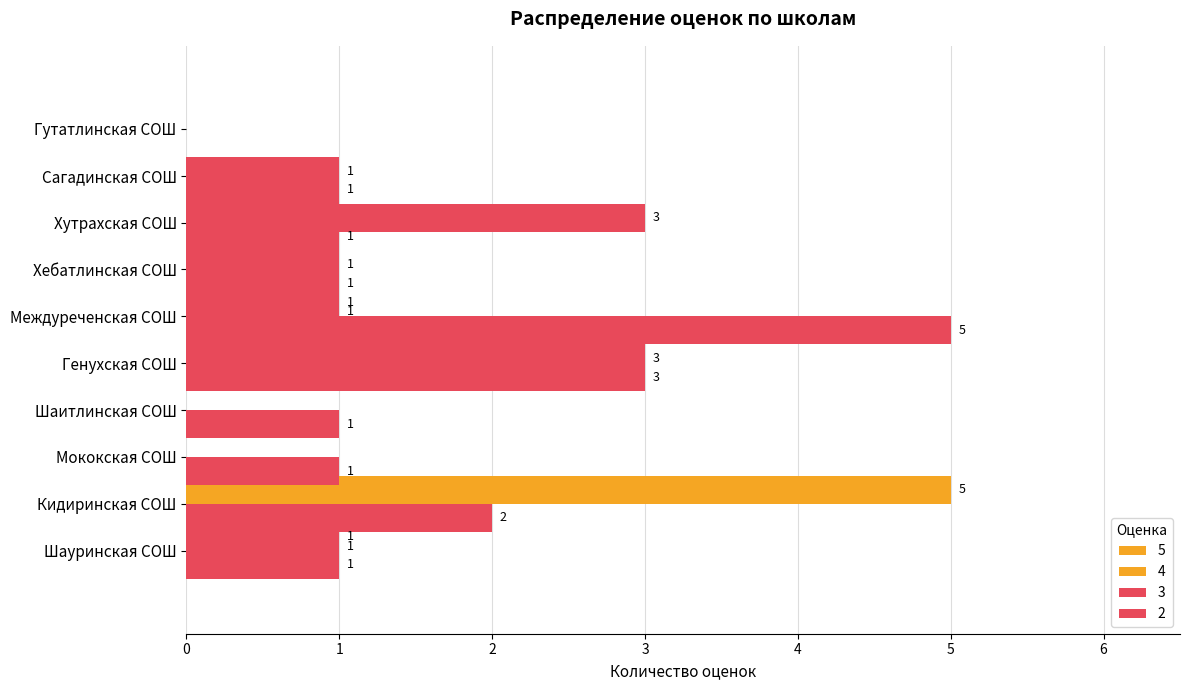

What is the difference between the second highest and minimum values in the 3 series?

3